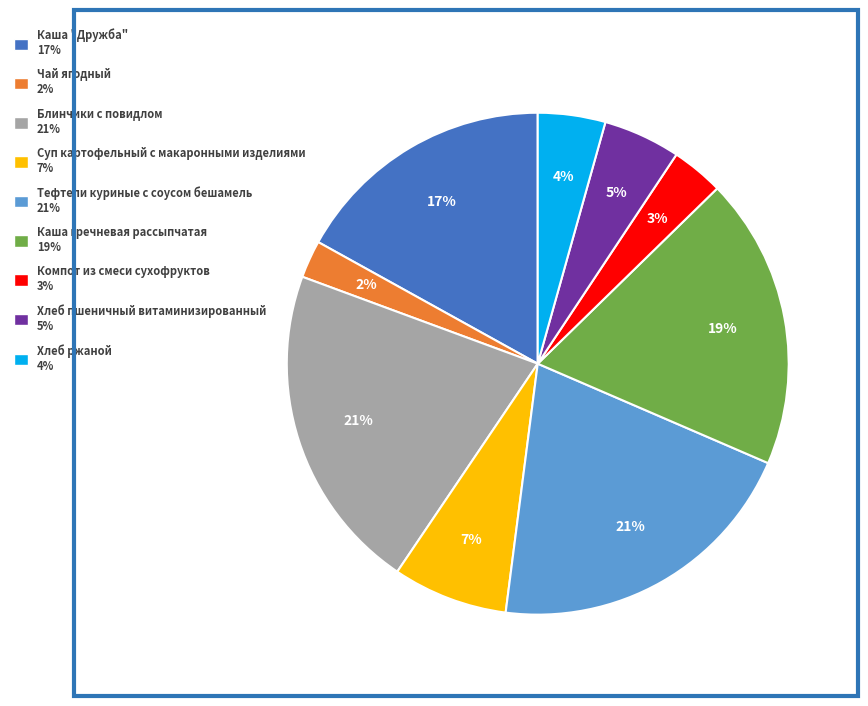

True or false: Чай ягодный accounts for 9% of the total.

False